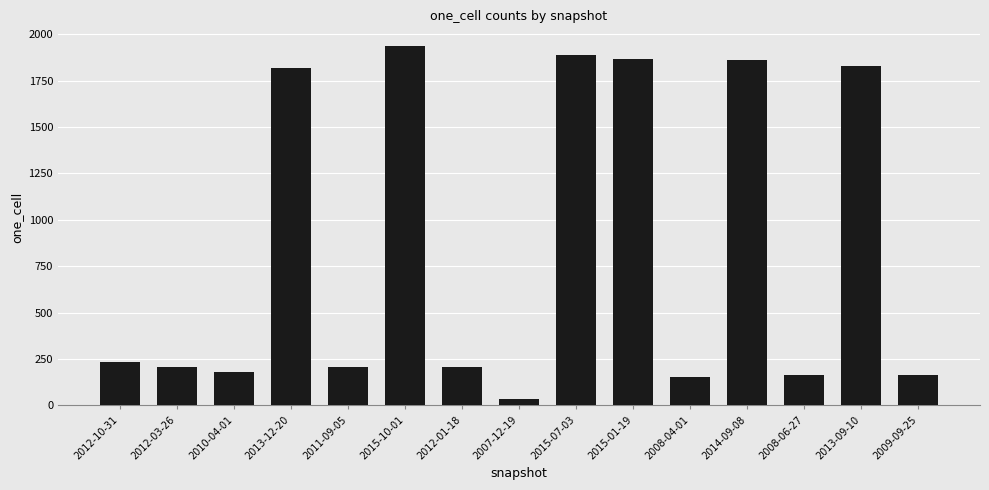

How many series are shown in this chart?

1